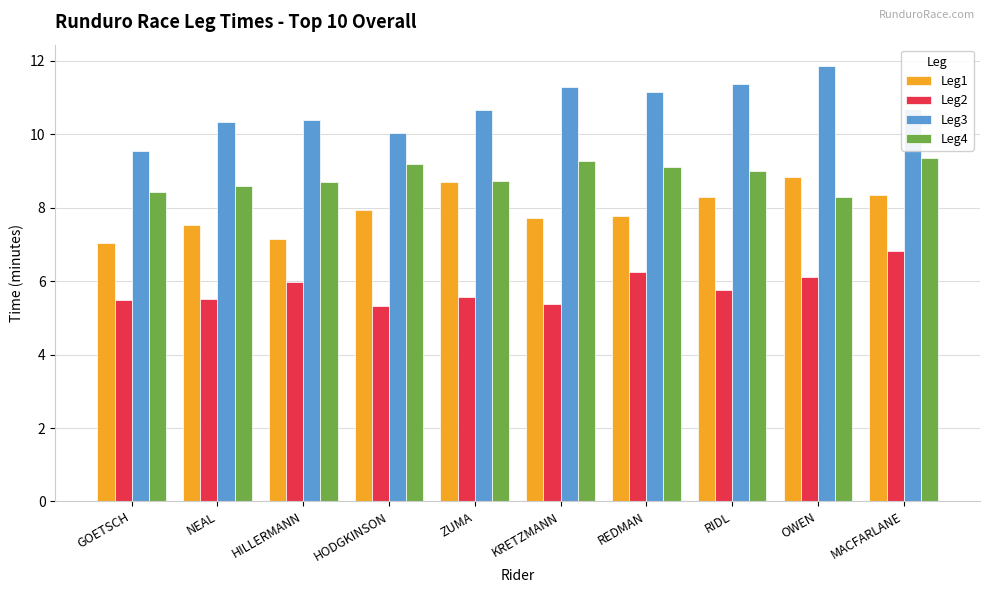

What is the difference between the Leg4 values at GOETSCH and OWEN?

0.1